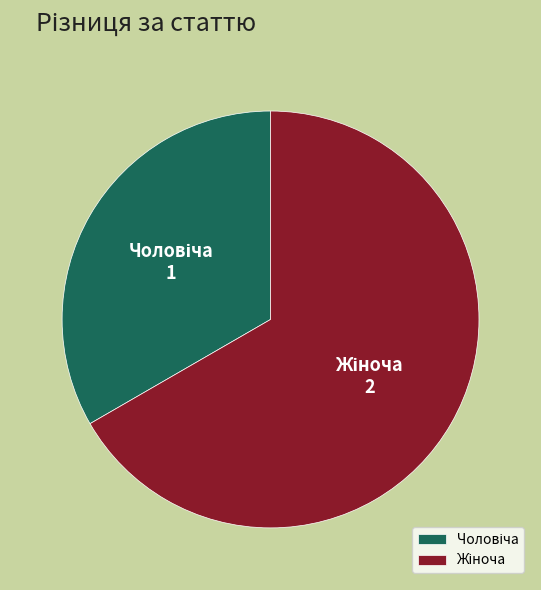

Is there any slice that represents more than half of the pie?

Yes